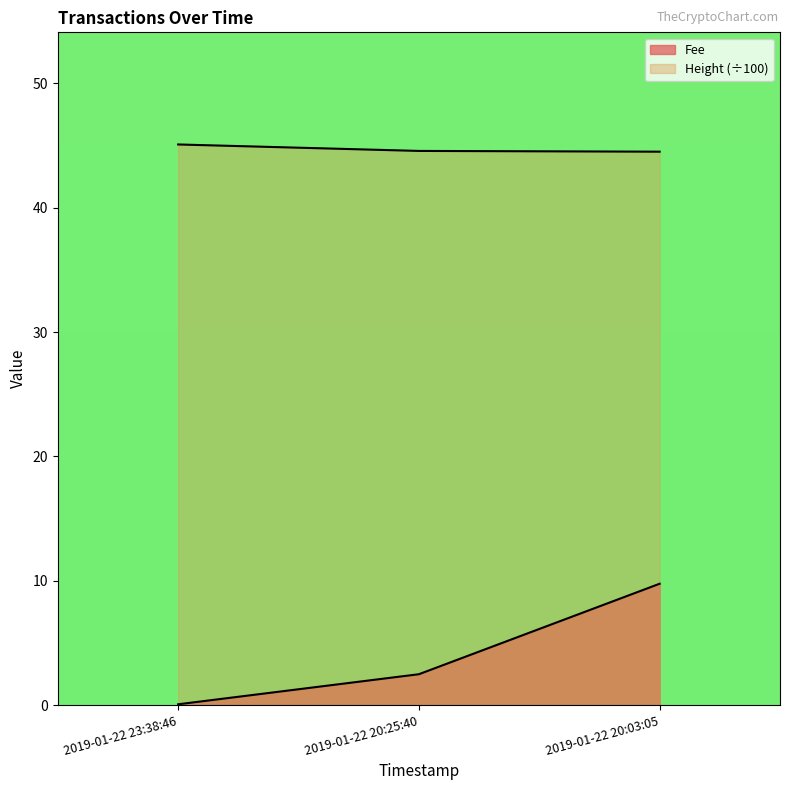

How many values in the Fee series exceed 2?

2